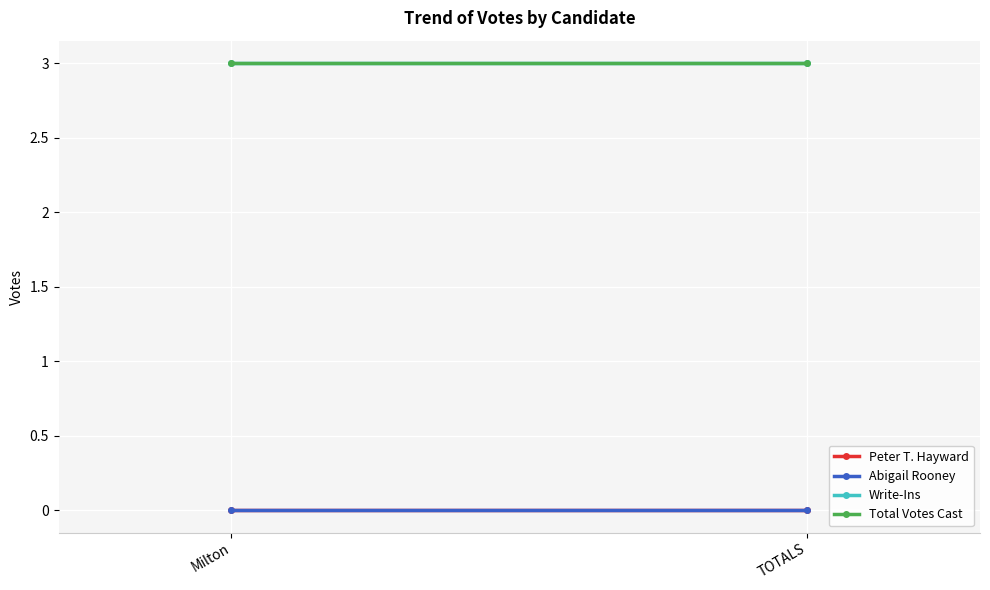

The Write-Ins series shows 5 at Milton. True or false?

False